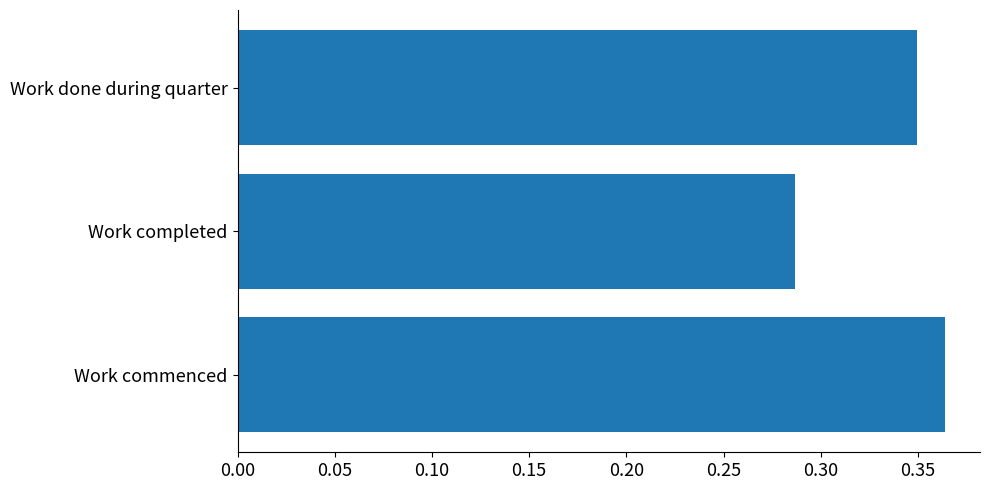

Rank the categories by value from lowest to highest.

Work completed, Work done during quarter, Work commenced